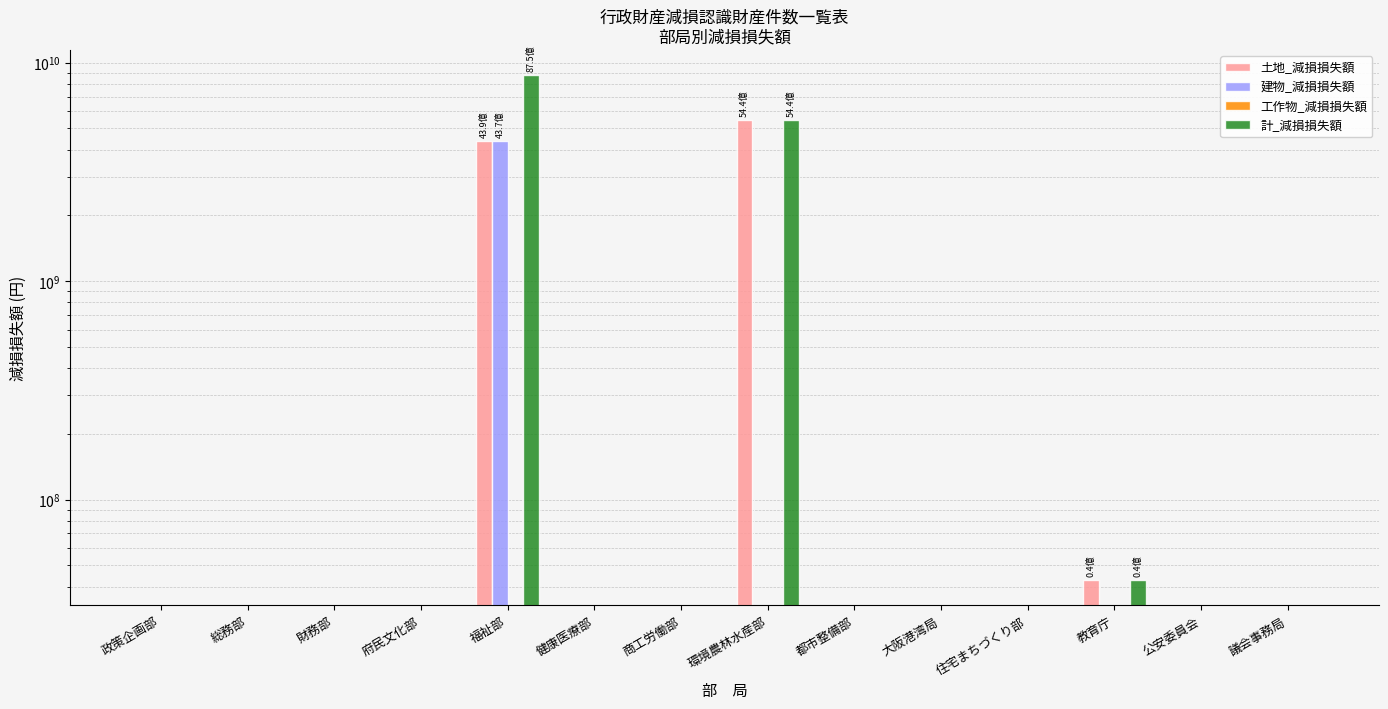

Is the value of 計_減損損失額 at 府民文化部 greater than the value of 工作物_減損損失額 at 商工労働部?

No